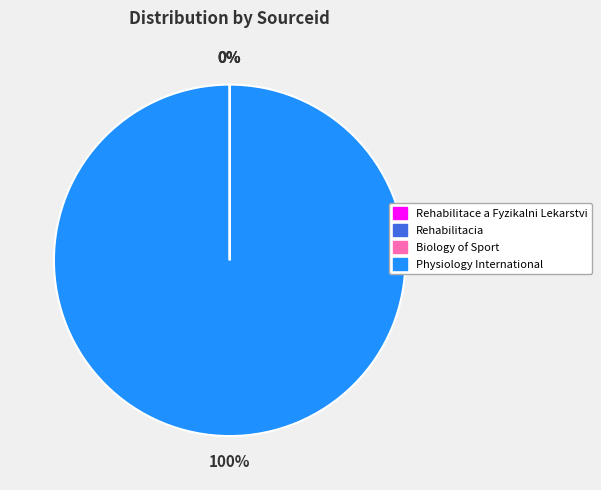

Is there a majority slice in this chart?

Yes